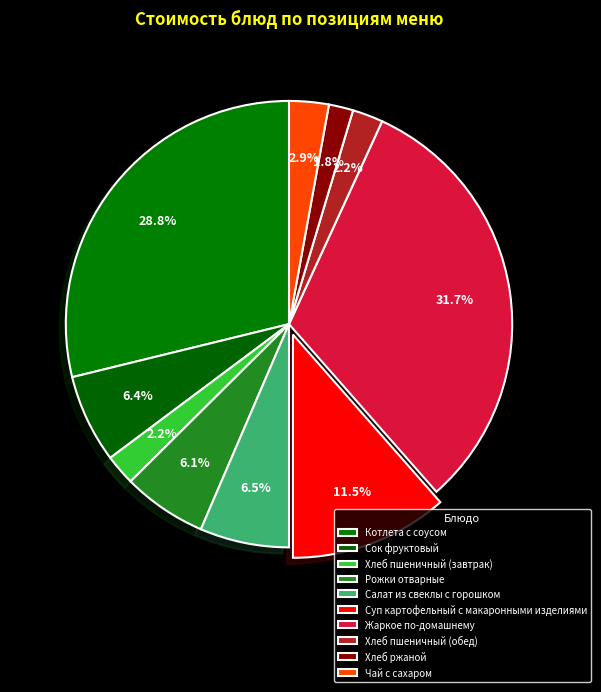

To the nearest percent, what is the combined percentage of Хлеб пшеничный (обед) and Суп картофельный с макаронными изделиями?

14%